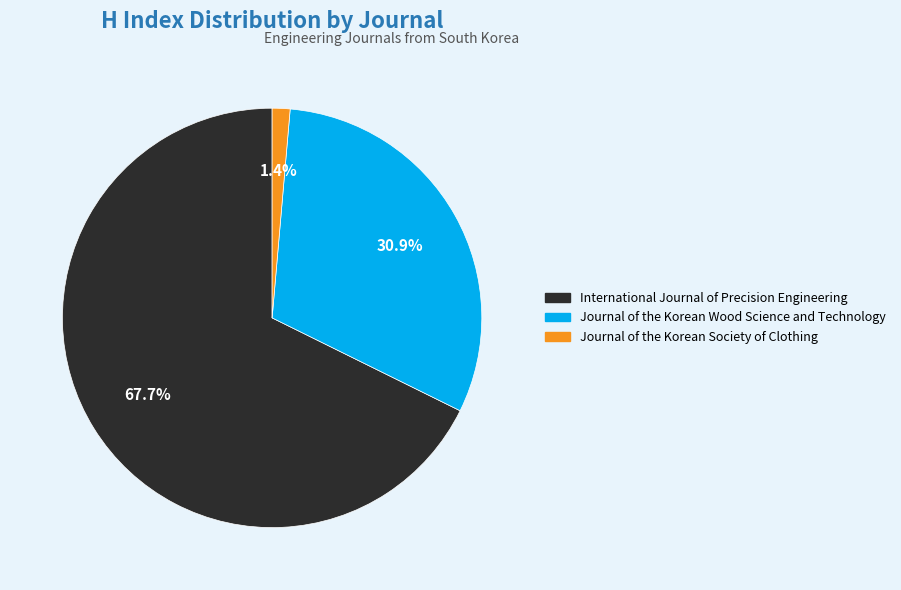

Between Journal of the Korean Society of Clothing and Journal of the Korean Wood Science and Technology, which is larger?

Journal of the Korean Wood Science and Technology